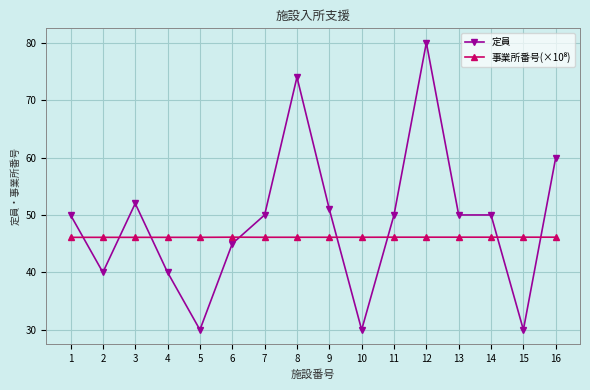

What is the value of the 定員 point at the 16th from the left?

60.0